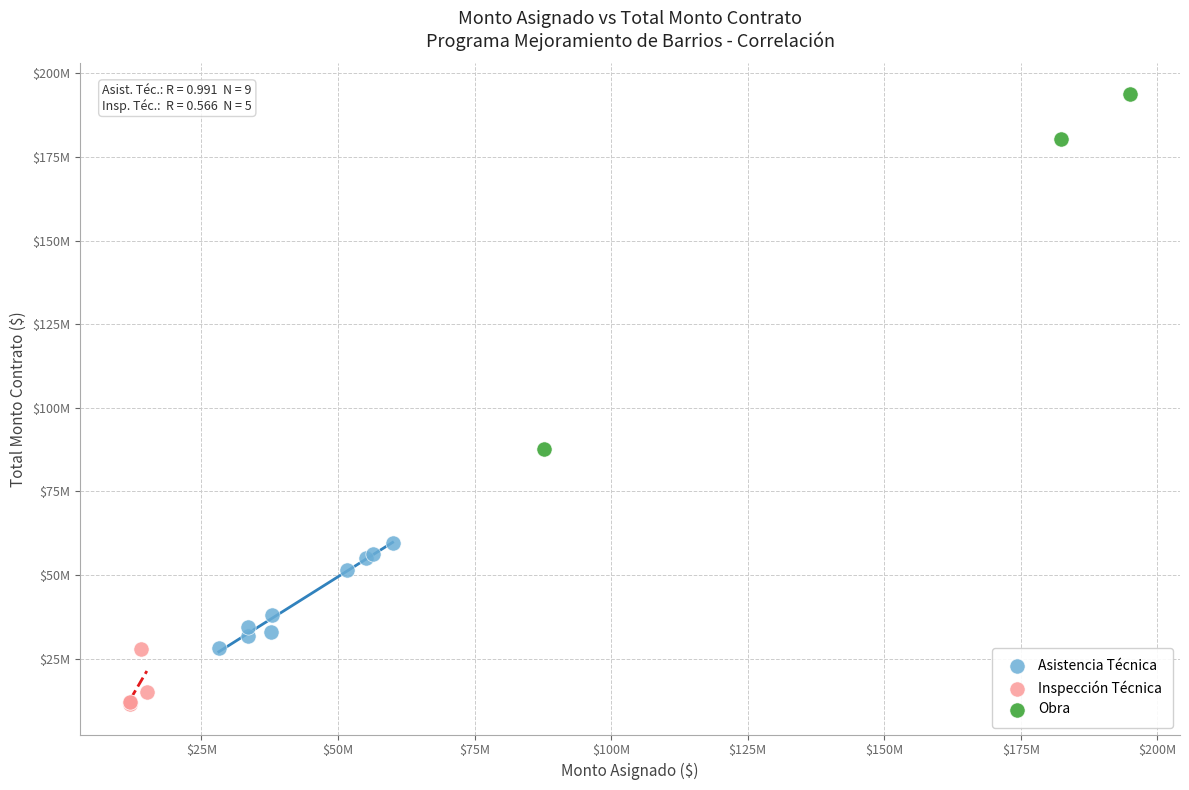

Which series contains the lowest Y value?

Inspección Técnica